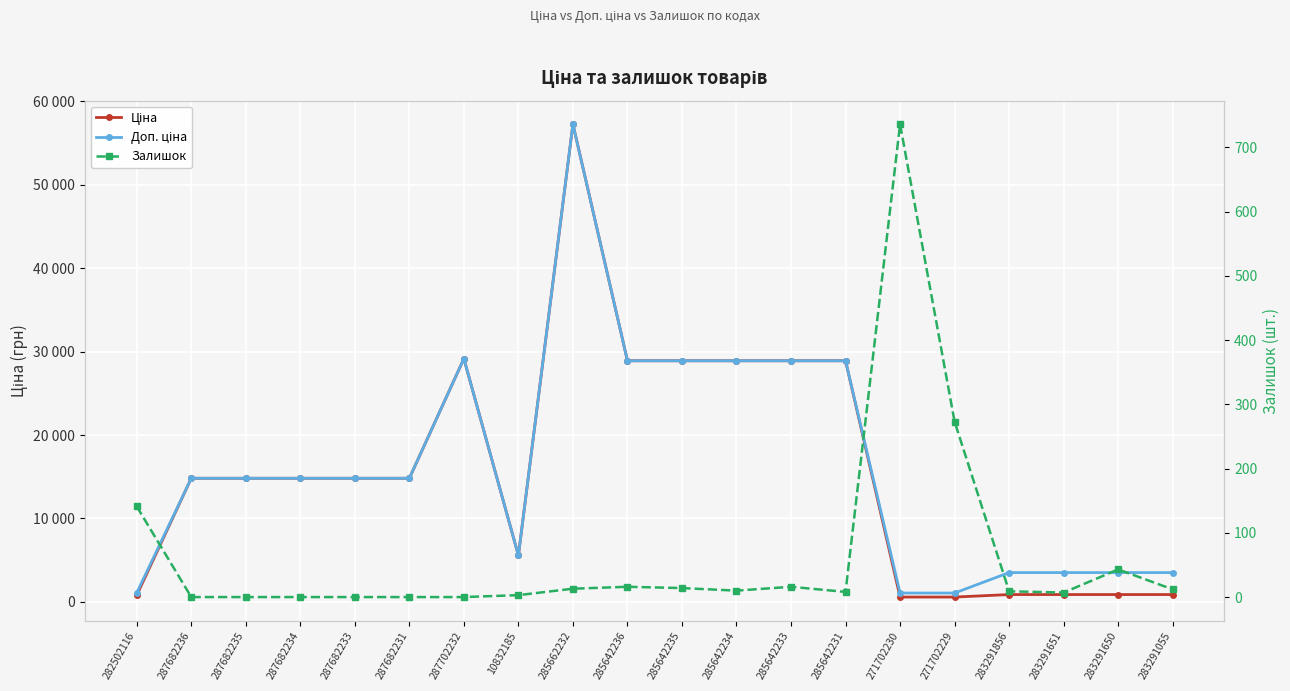

What is the difference between the second highest and minimum values in the Доп. ціна series?

28092.3